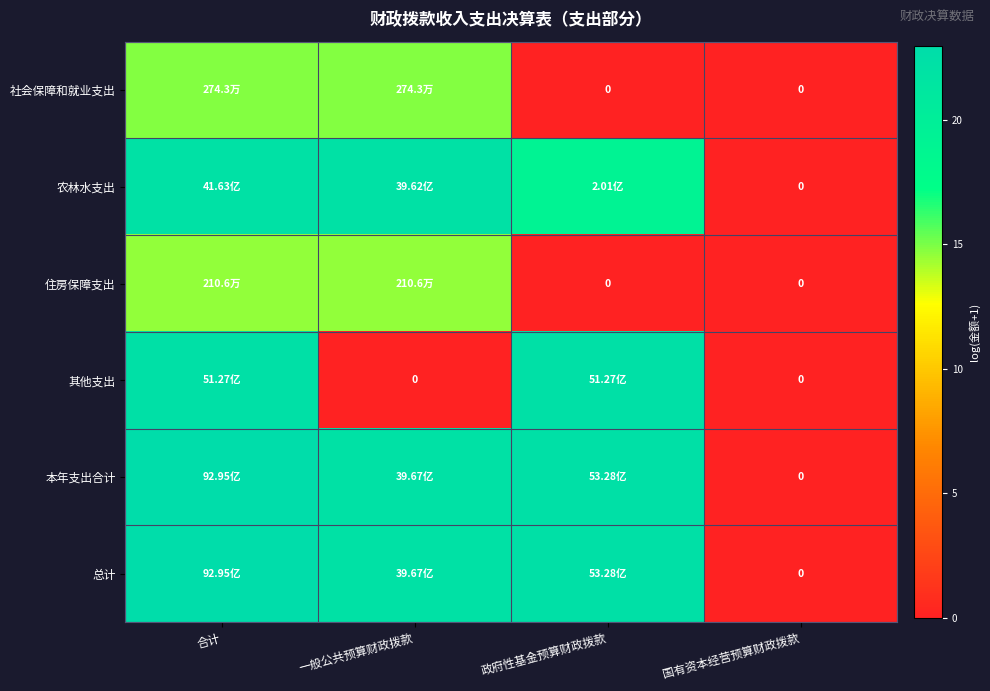

How many data points in 总计 are above 22?

3